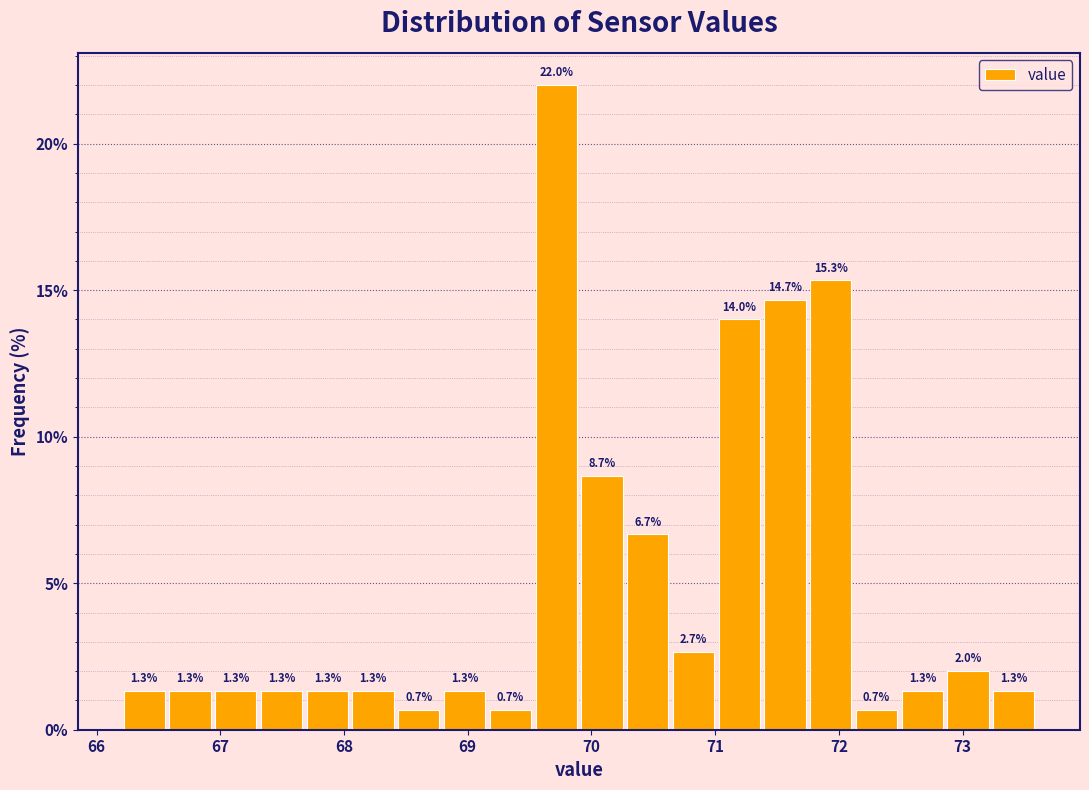

Read against the x-axis, roughly where is the centre of the tallest bar?

69.7